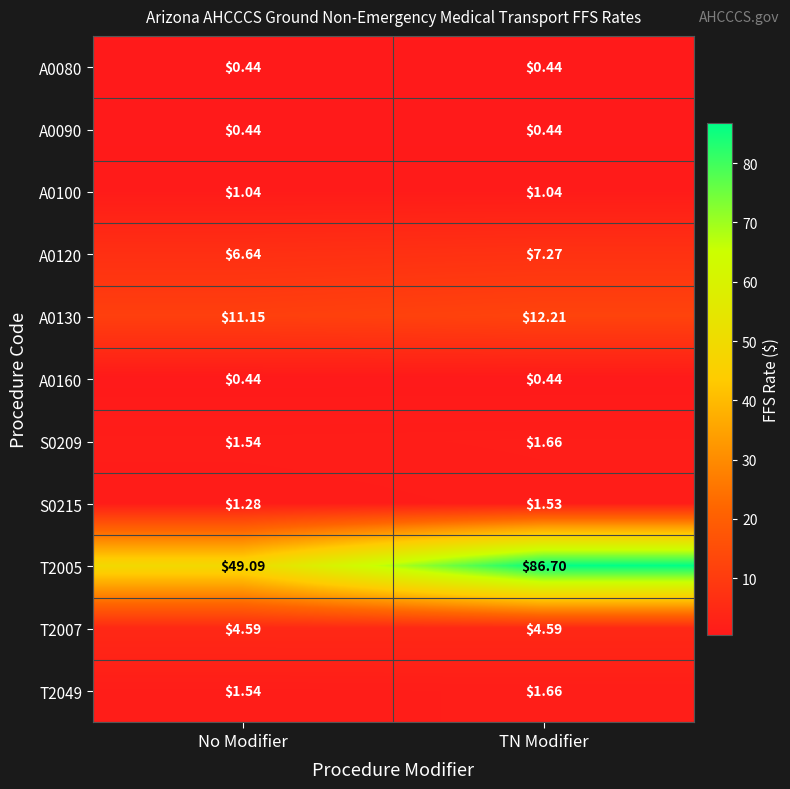

Rank the categories by S0215 value from lowest to highest.

No Modifier, TN Modifier